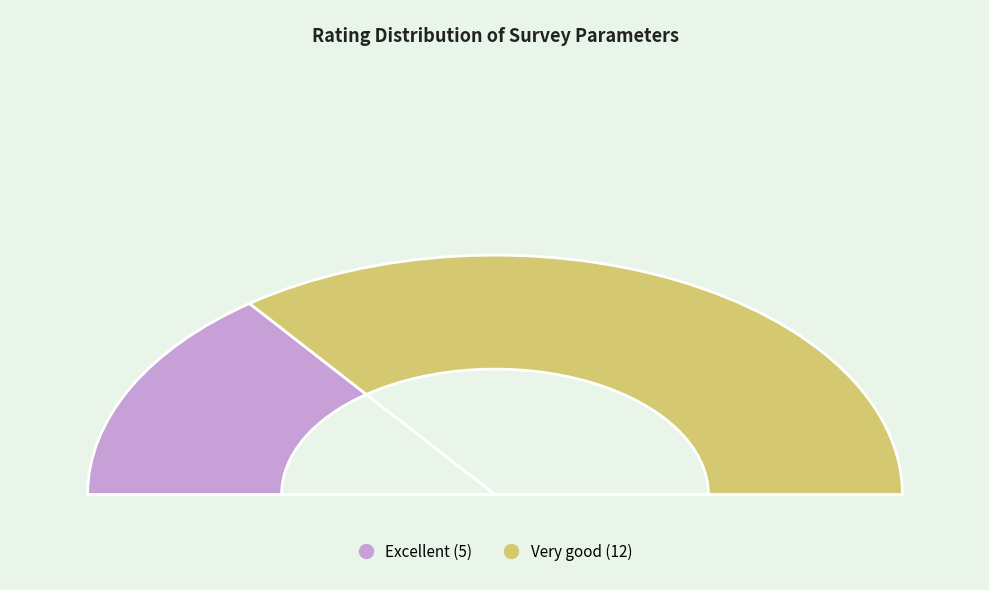

Count the number of slices in the pie.

2